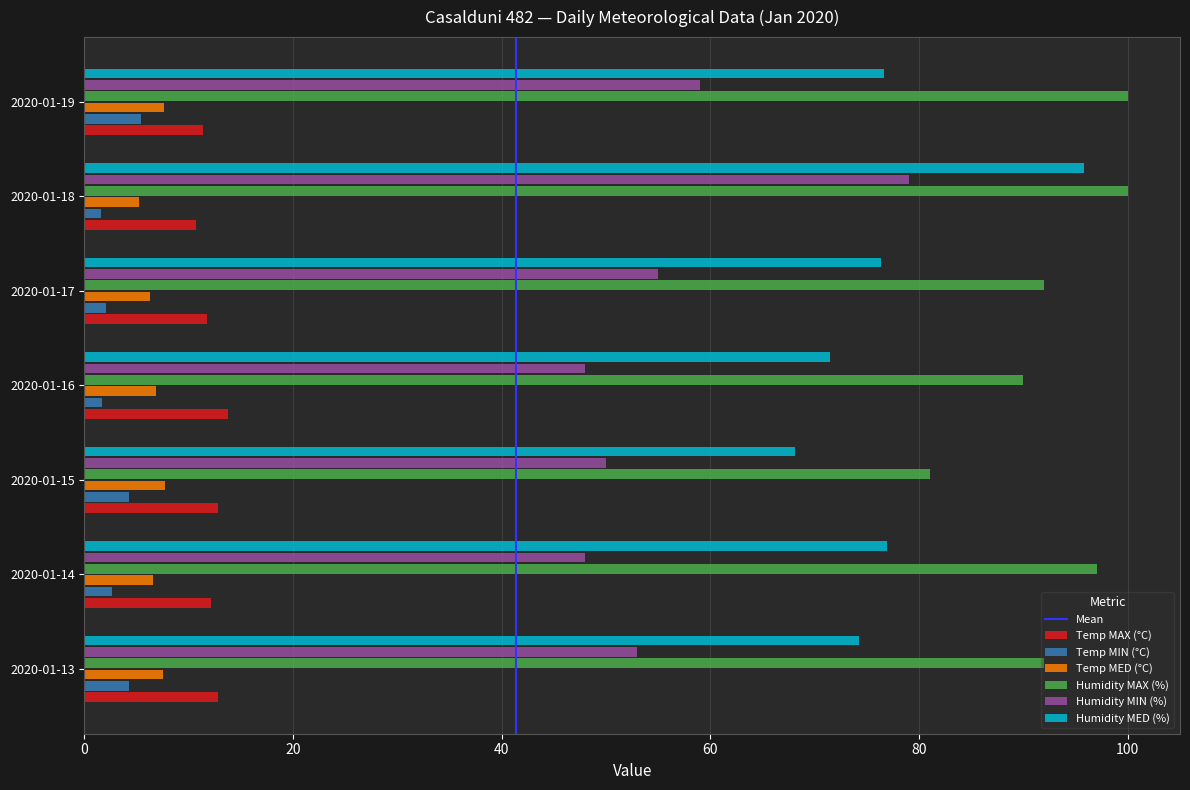

Which series changed the most between 2020-01-13 and 2020-01-18?

Humidity MIN (%)